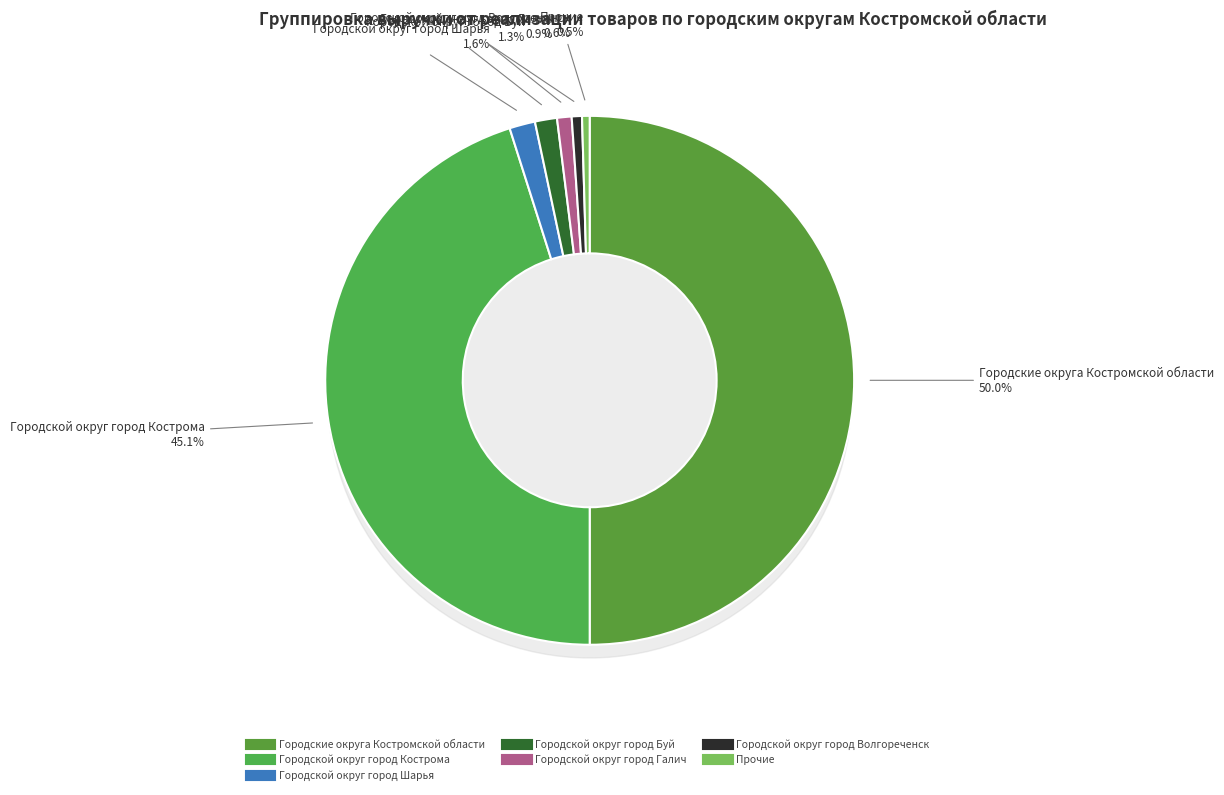

Do Городской округ город Мантурово and Городской округ город Волгореченск together represent more than half of the pie?

No